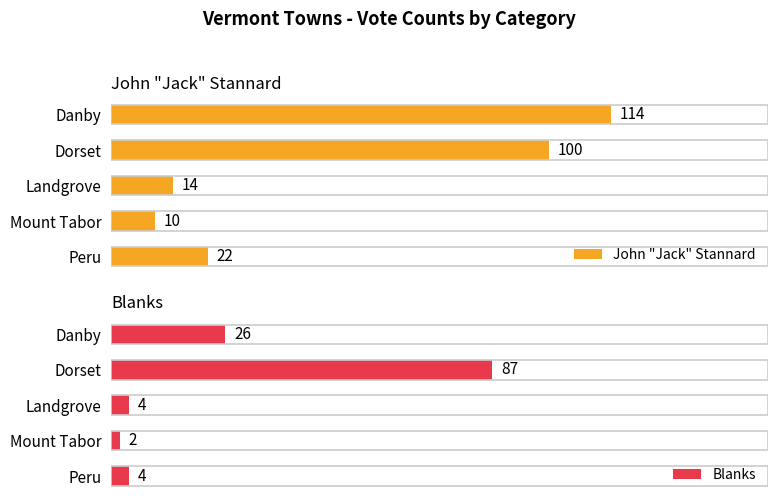

Where is Blanks nearest to the value 44?

Danby